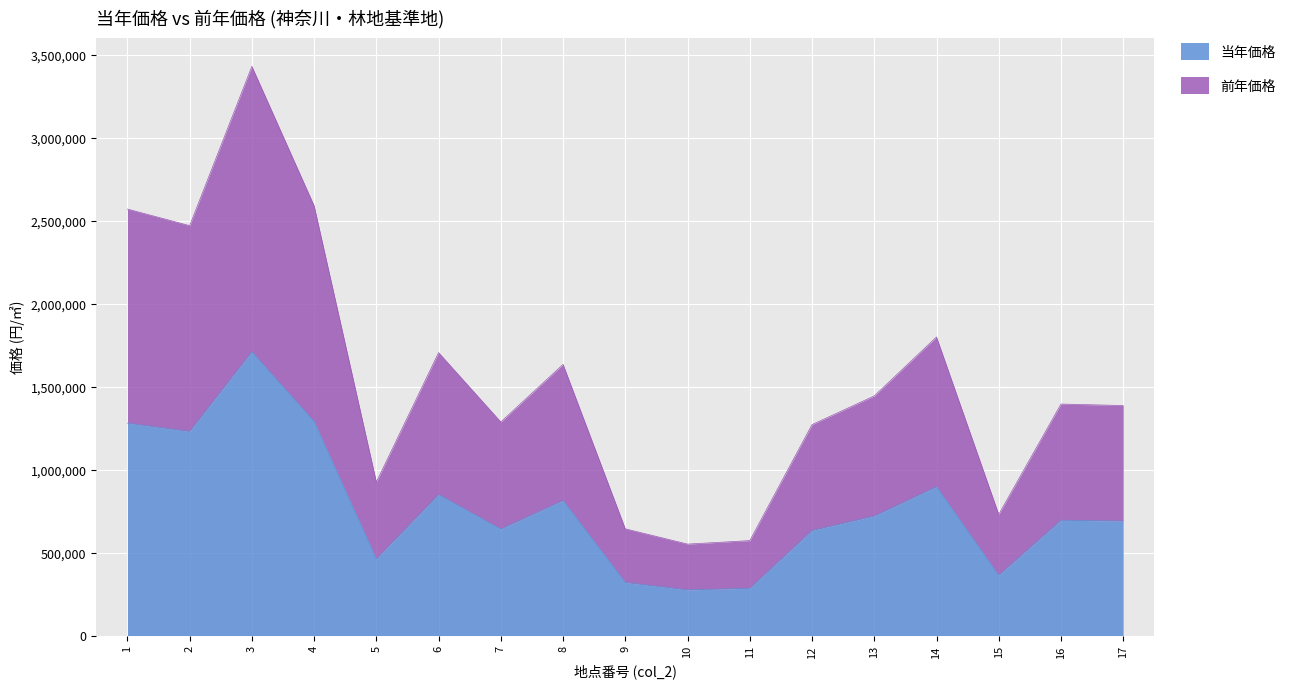

What are all the series names shown in the legend?

当年価格, 前年価格